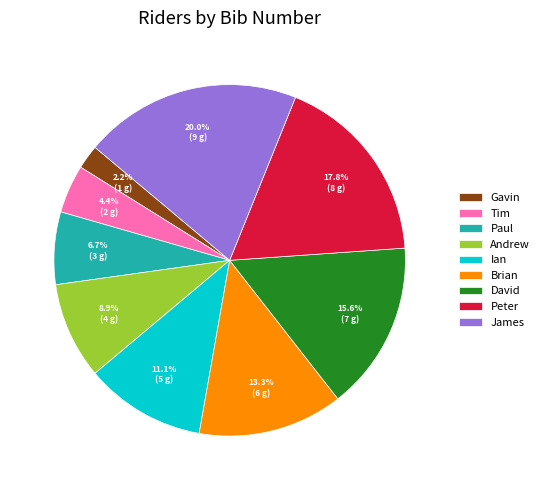

What portion of the pie excludes Andrew?

91.1%